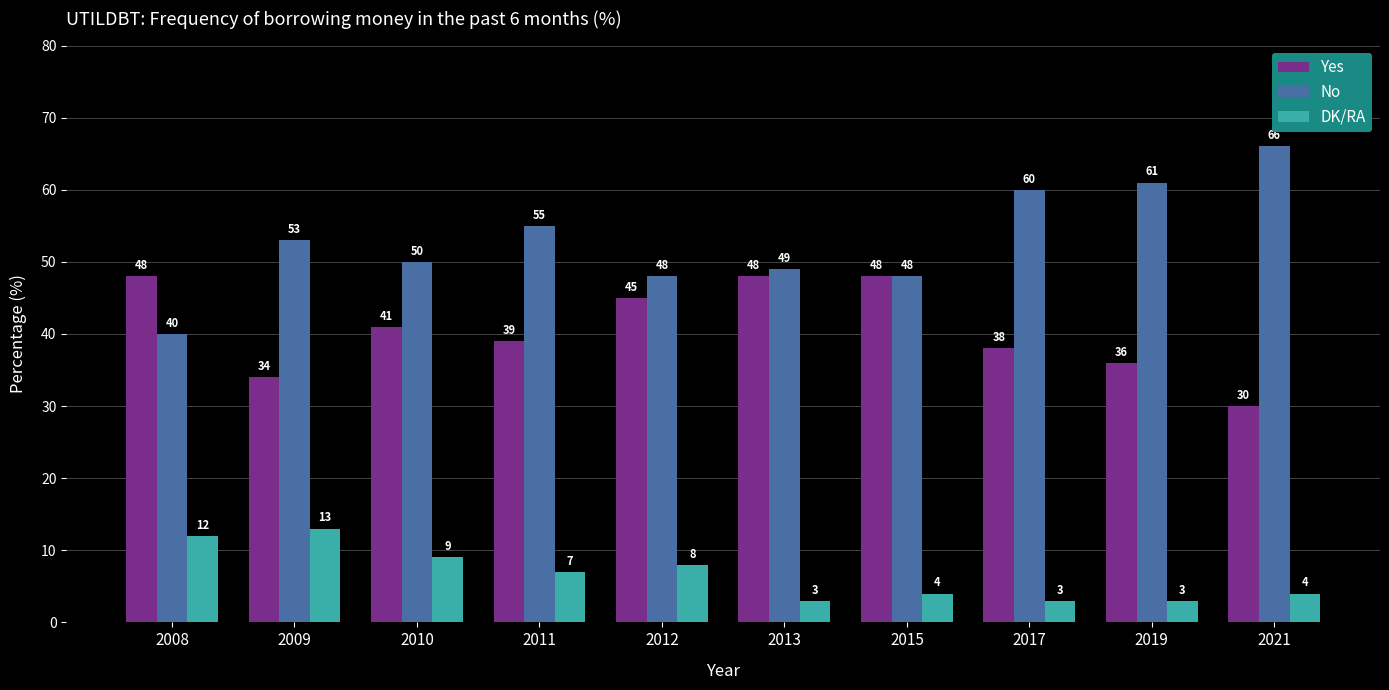

Which category has the highest value in the No series?

2021